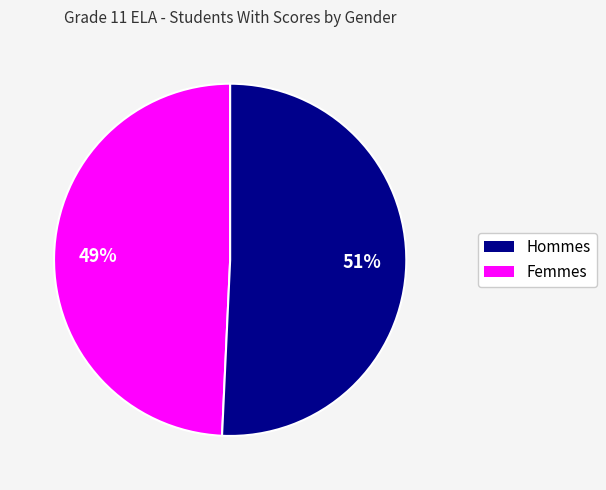

Is there a majority slice in this chart?

Yes